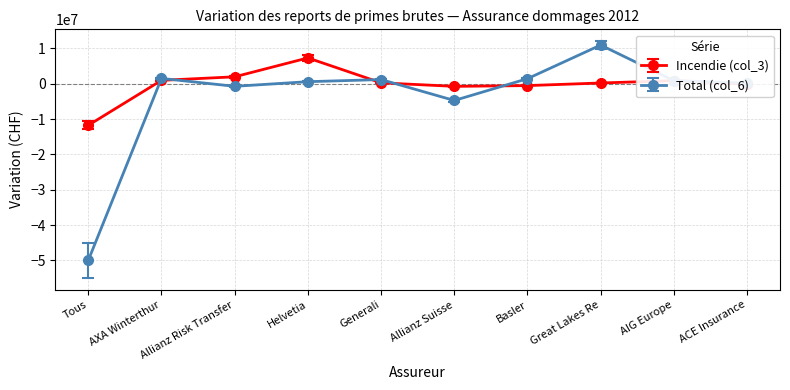

The Incendie (col_3) series shows 4608731 at Helvetia. True or false?

False